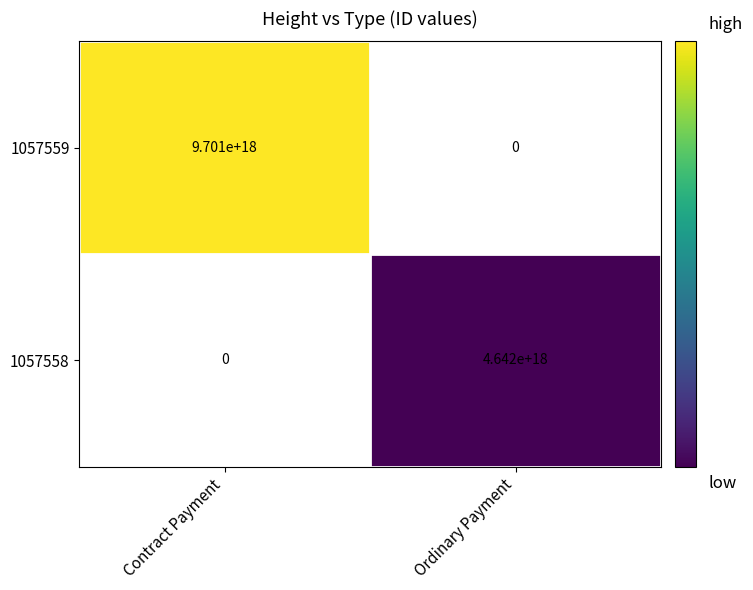

The value of 1057559 at Contract Payment is 5102377865326896128. True or false?

False